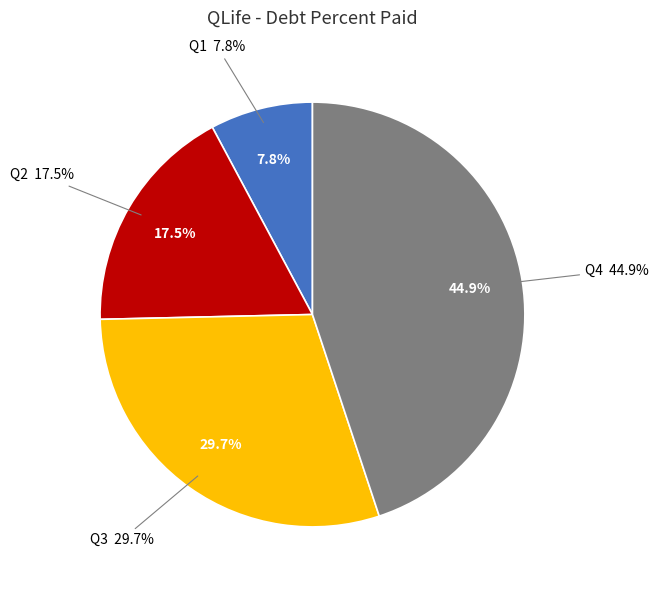

Rank the categories by value from highest to lowest.

Q4, Q3, Q2, Q1